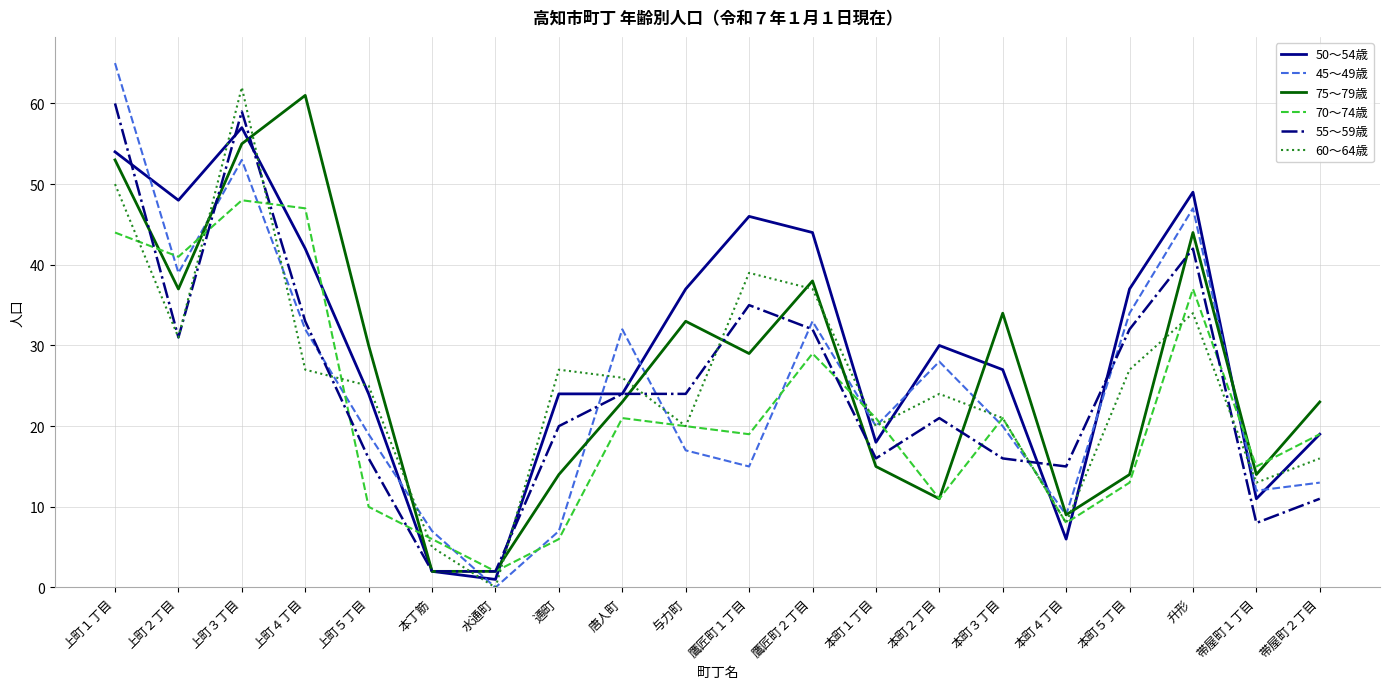

Which category has the highest value in the 60～64歳 series?

上町３丁目